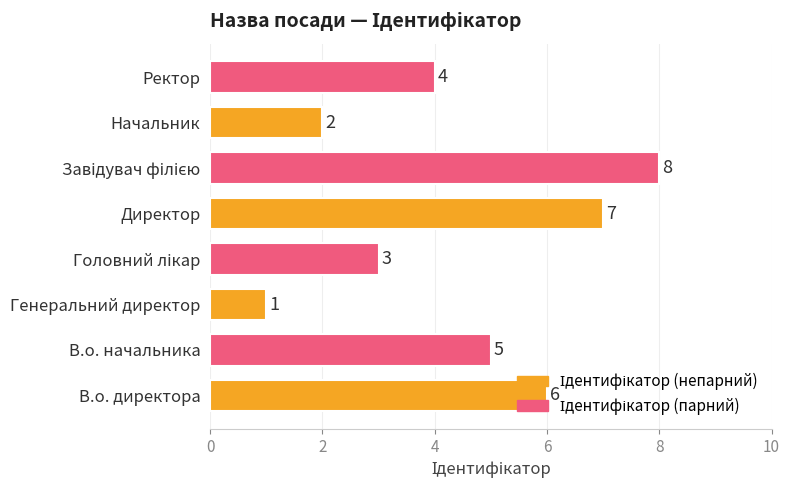

Between Ректор and Директор, which is larger?

Директор